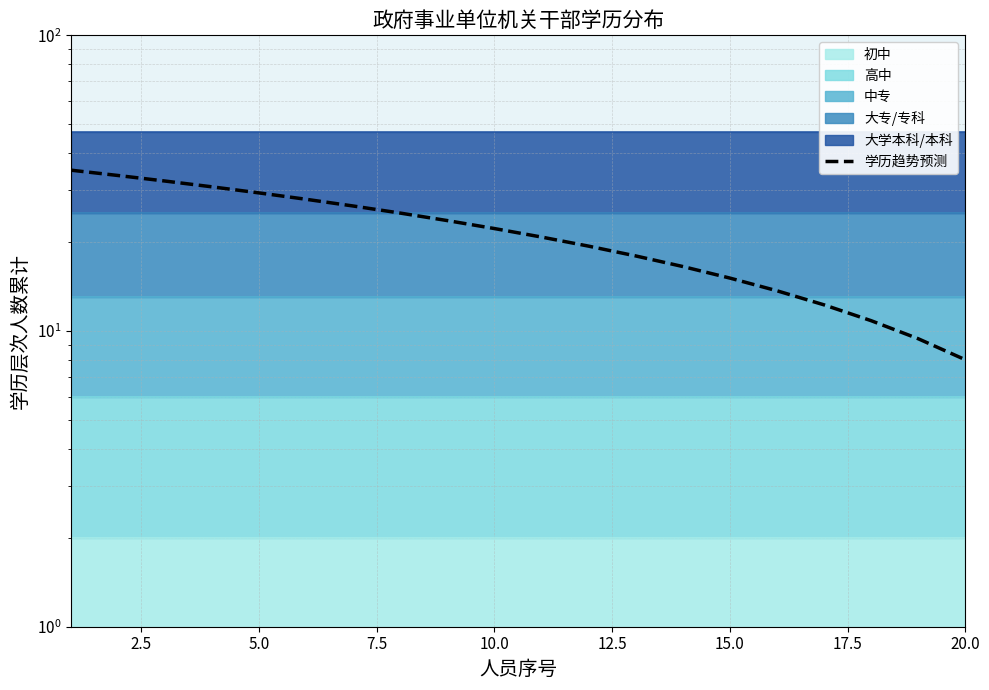

True or false: the data shows 19.8 at 15.

False